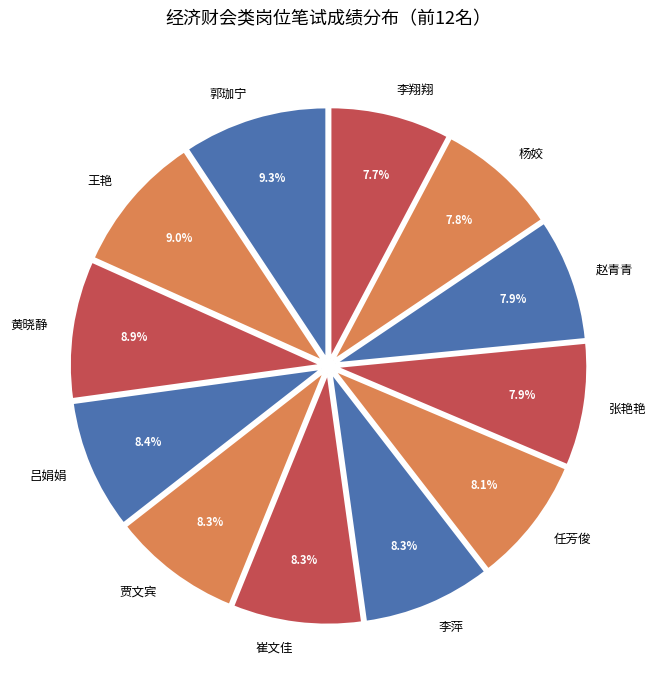

How many slices are in this pie chart?

12